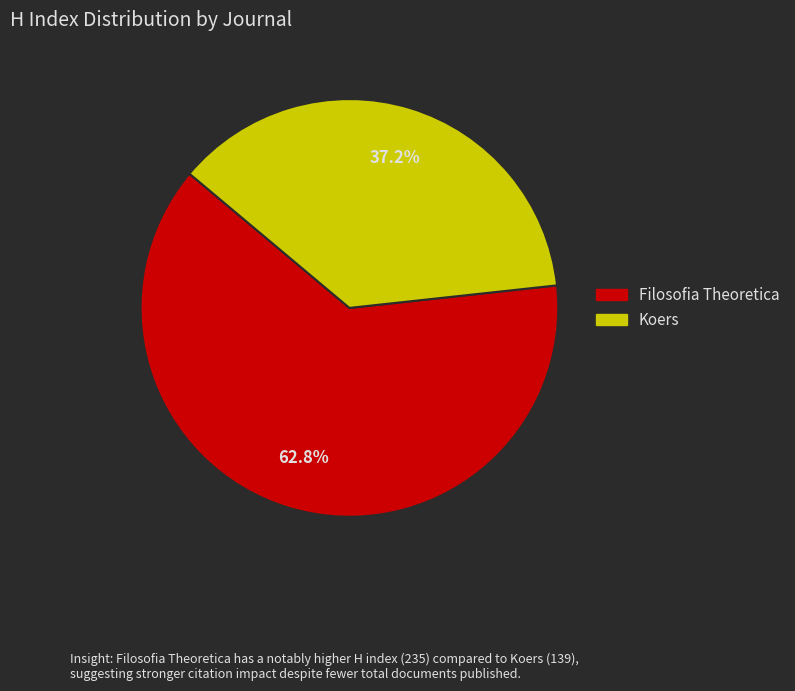

To the nearest percent, what is the average slice percentage?

50%